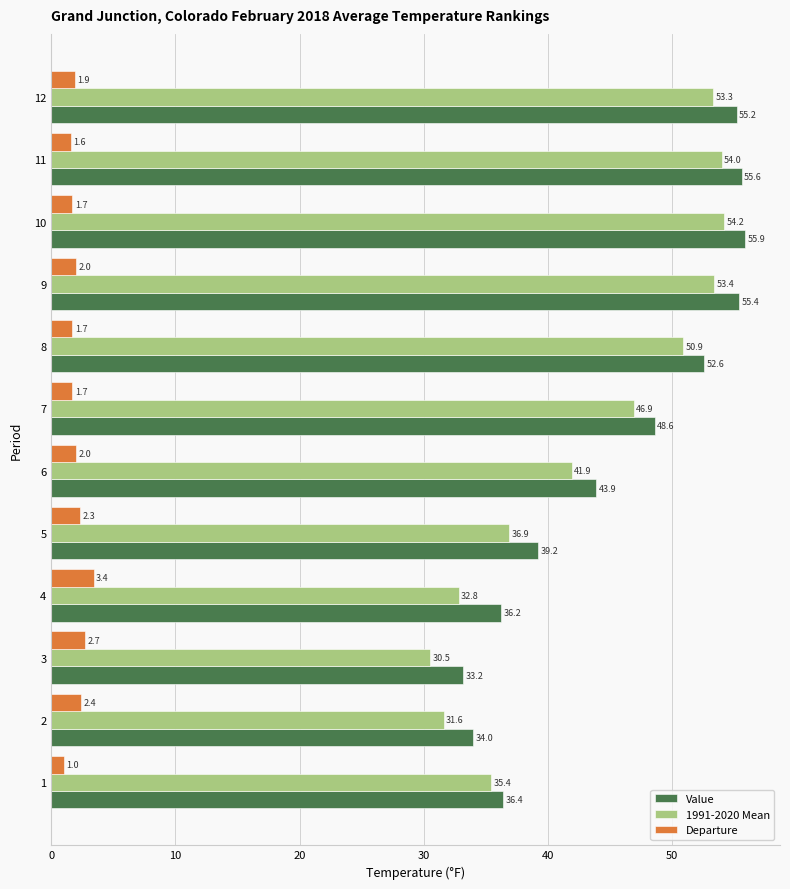

Rank the series at 8 from lowest to highest value.

Departure, 1991-2020 Mean, Value